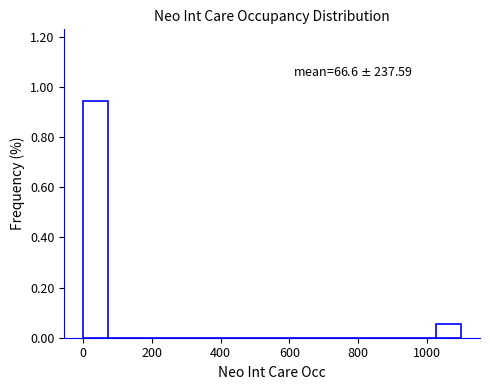

Around what value on the x-axis is the tallest bar? Give the approximate position of its centre, as read against the axis.

40